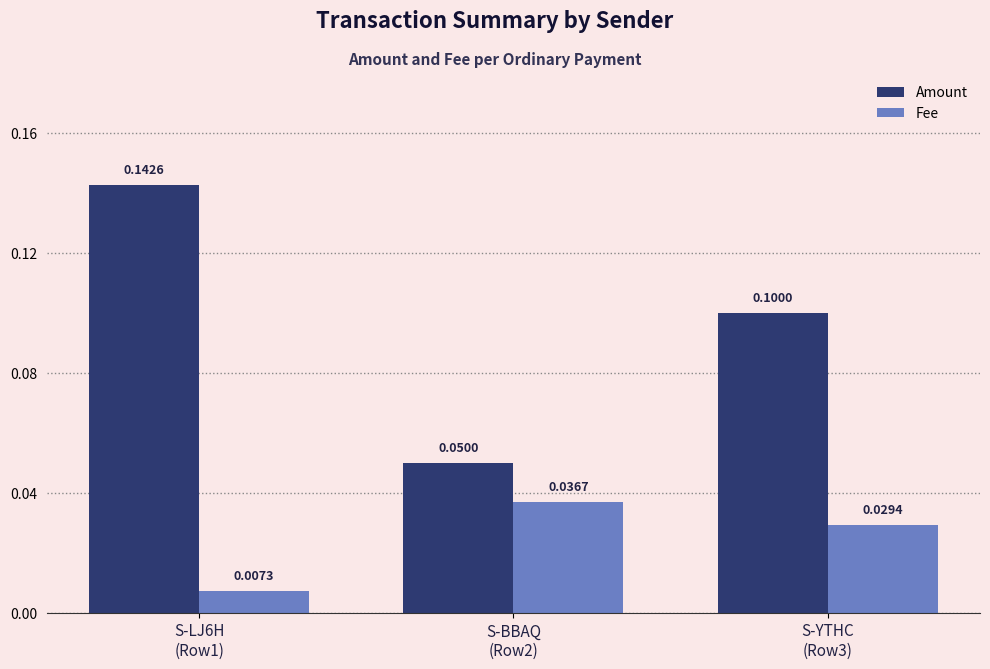

Where is Amount nearest to the value 0?

S-BBAQ
(Row2)